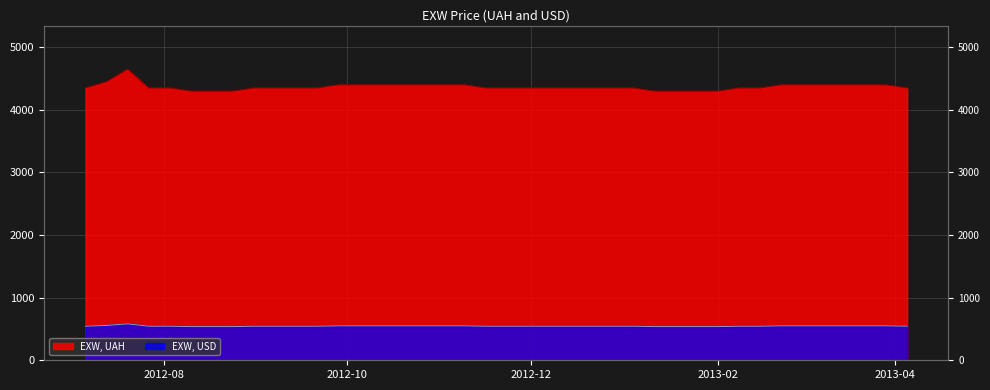

Between 2012-08-17 and 2013-01-18, which series saw the biggest shift?

EXW, UAH